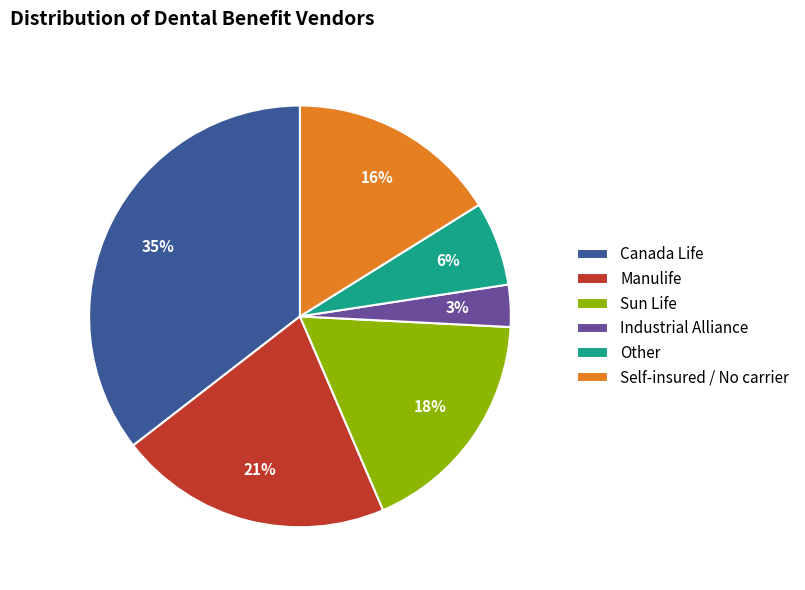

How many segments does this pie chart have?

6